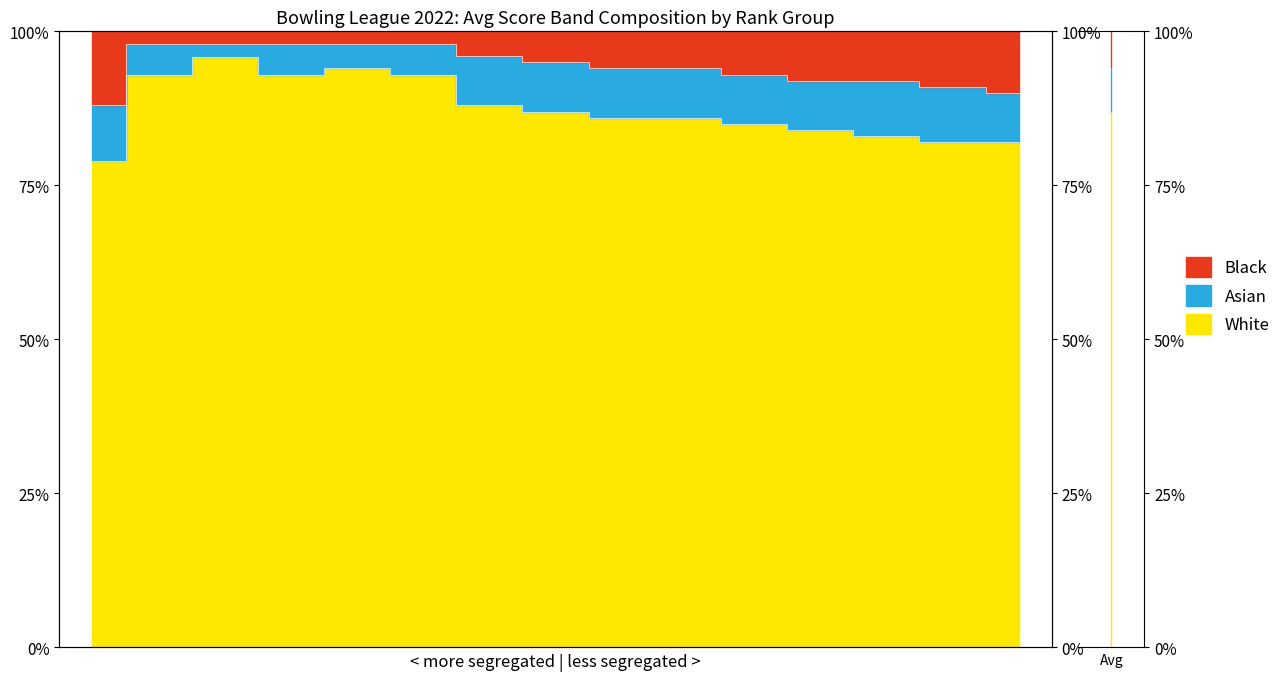

What is the minimum value for White?

79.0